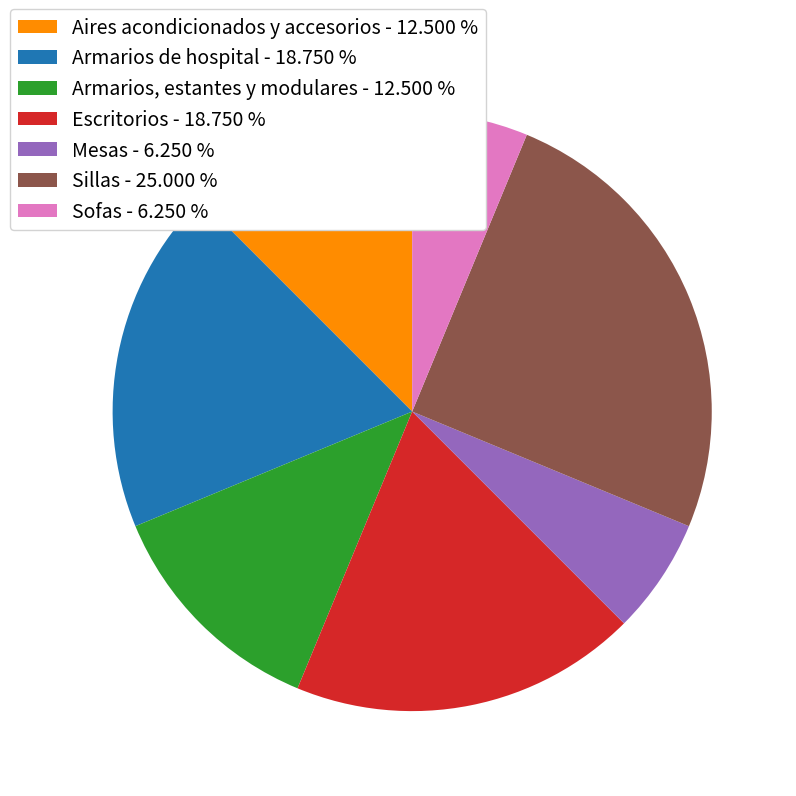

Is it true that Sillas is 16% of the pie?

False